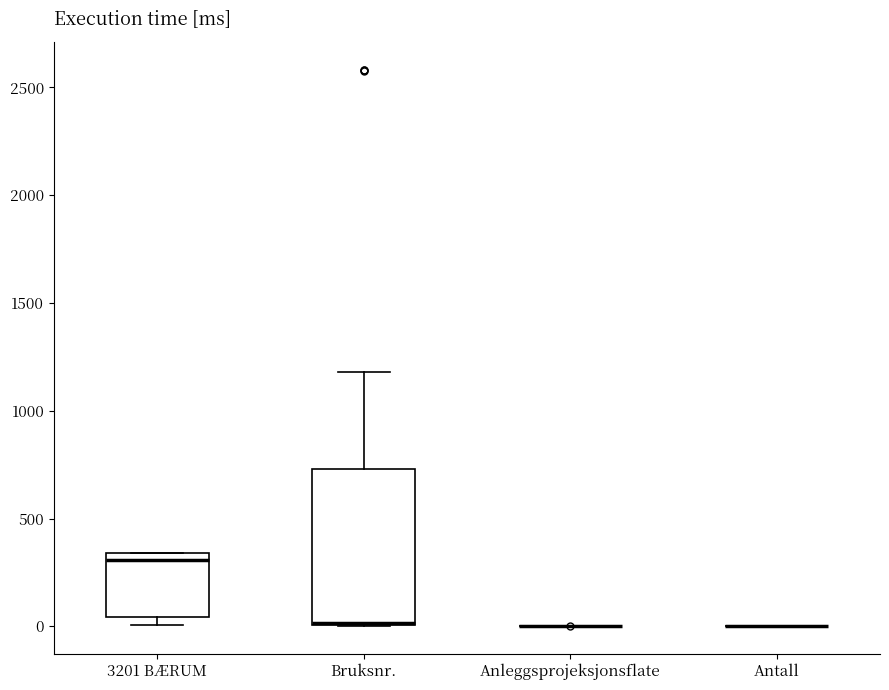

Where is the upper edge of the box for Bruksnr. on the y-axis? The values are not printed on the chart, so give them approximately, as read against the axis.

750